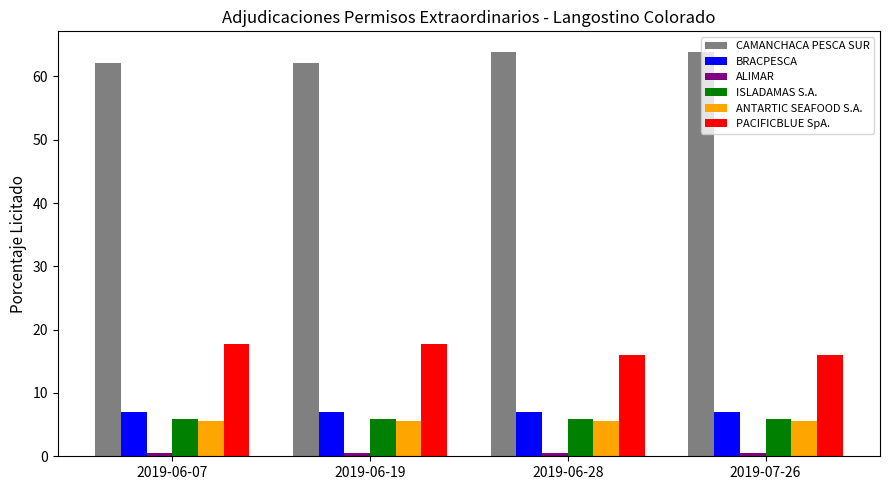

True or false: CAMANCHACA PESCA SUR has a value of 63.9 at 2019-06-28.

True